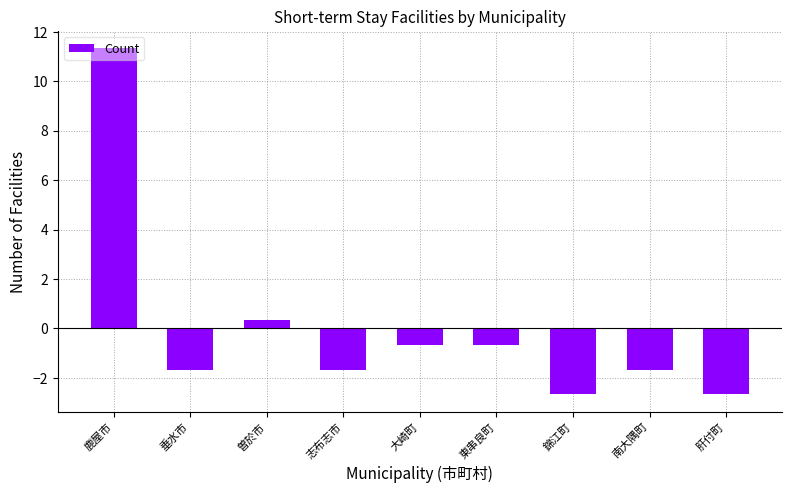

Is it true that the value at 南大隅町 is -0.4?

False